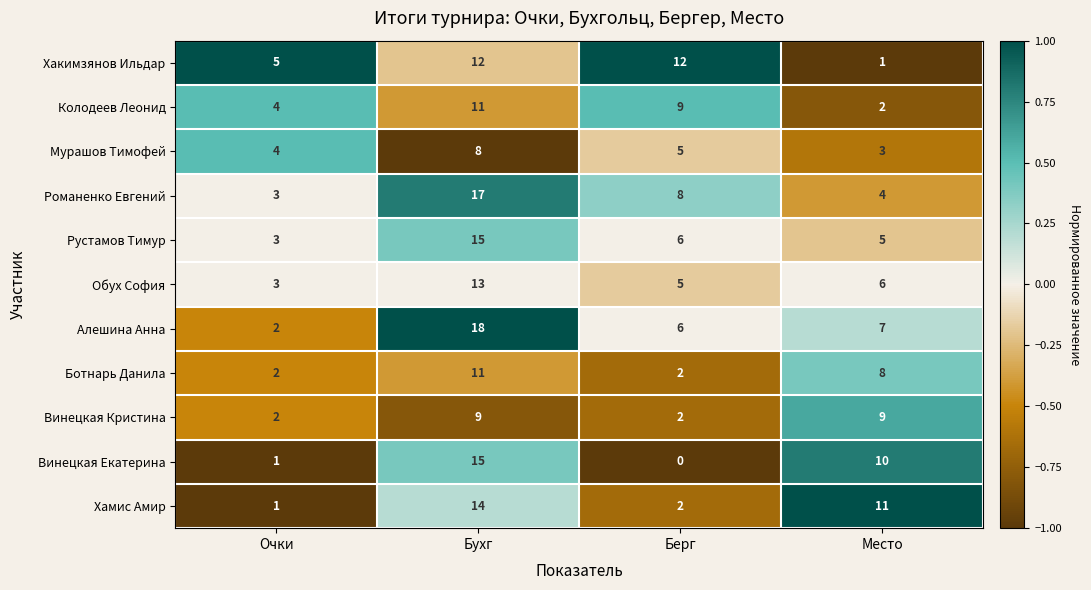

At how many categories does at least one series exceed 0?

4